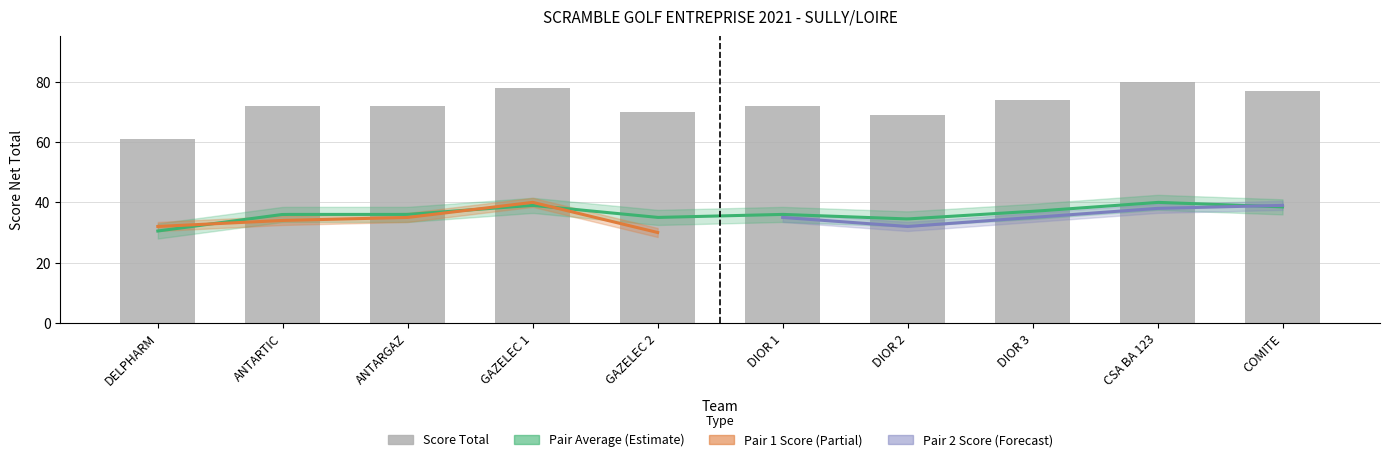

Where is the data nearest to the value 70?

GAZELEC 2